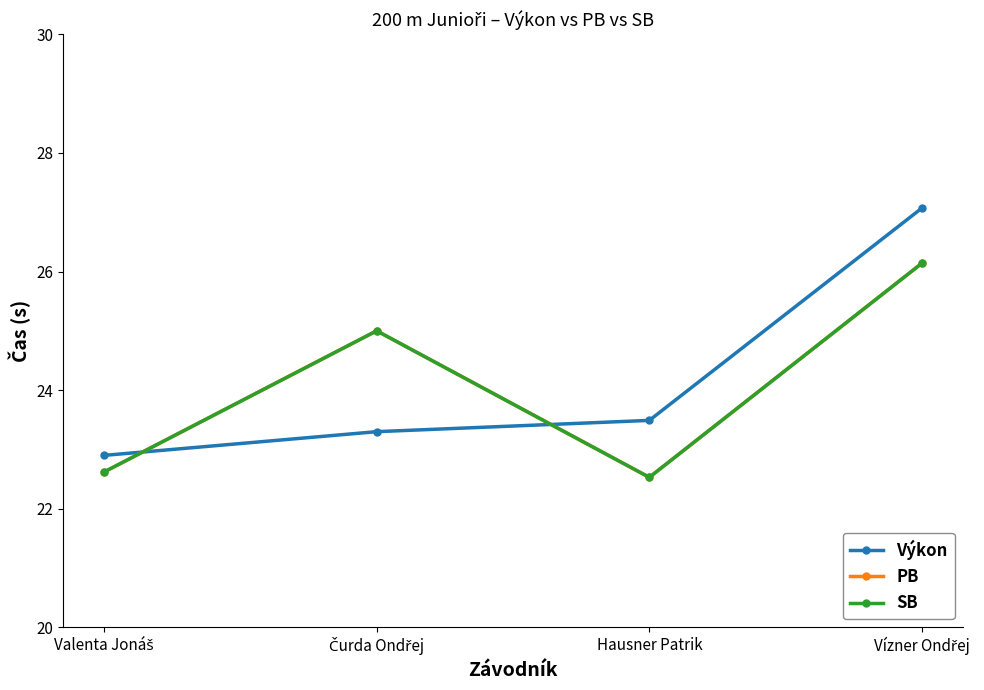

Where does the SB series first go above 25?

Vízner Ondřej